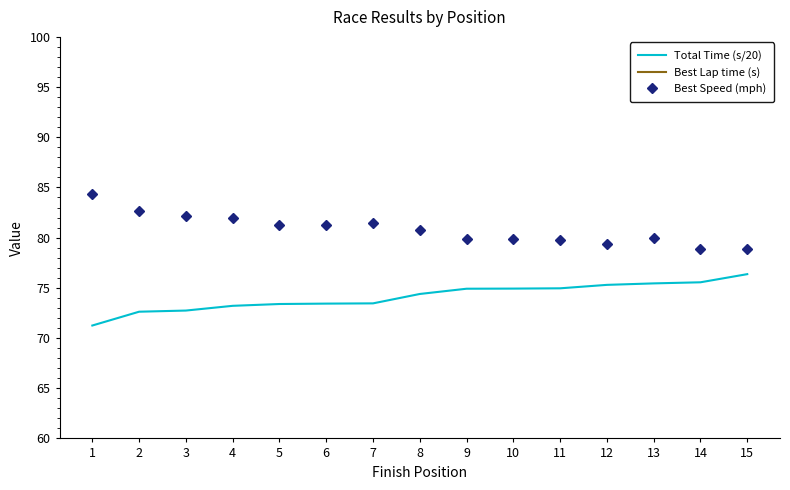

Which series has the widest spread of values?

Best Lap time (s)